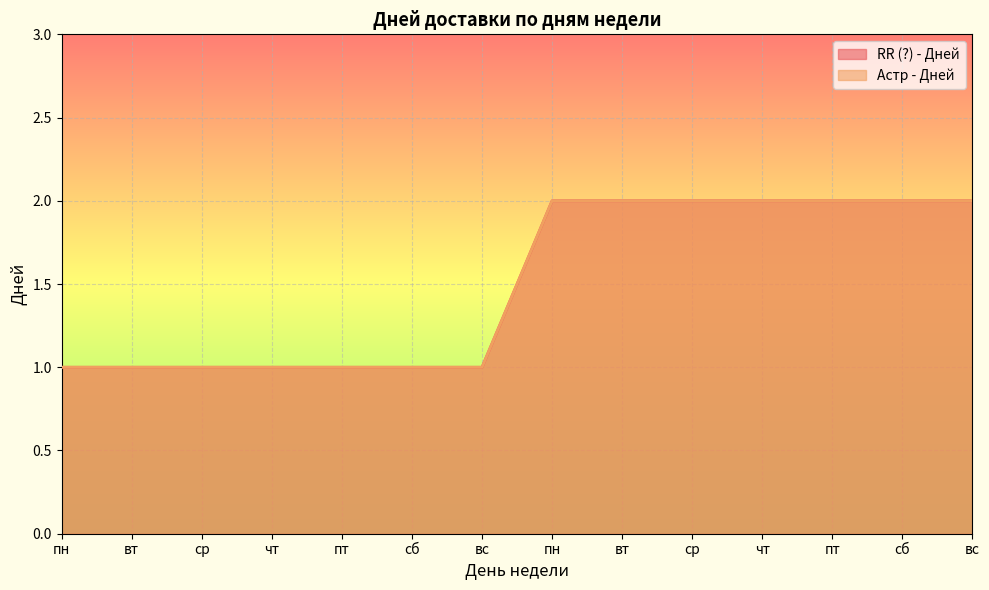

What is the sum of the Астр - Дней values at пн and вс?

3